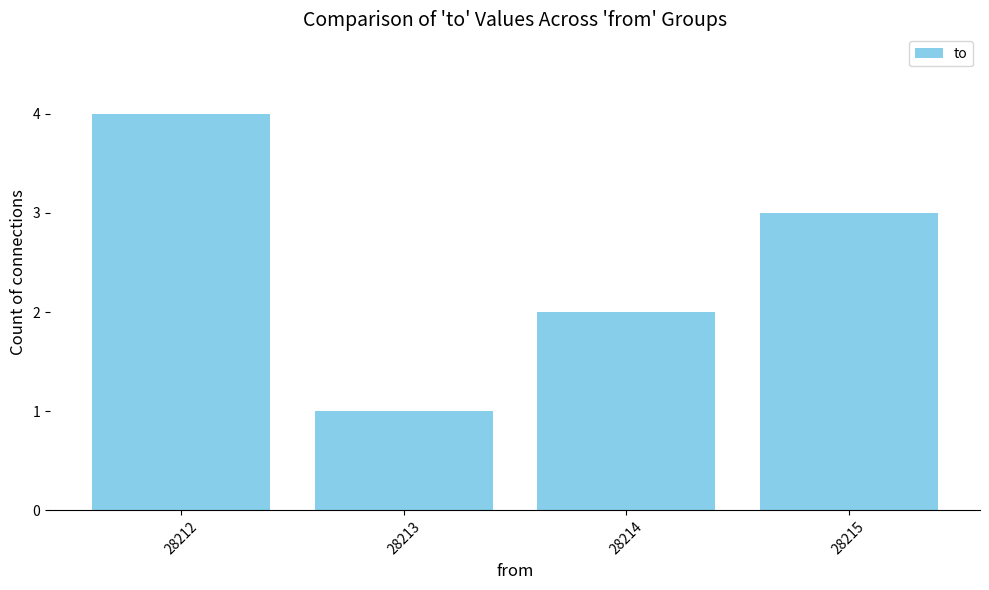

What is the sum of the values at 28213 and 28212?

5